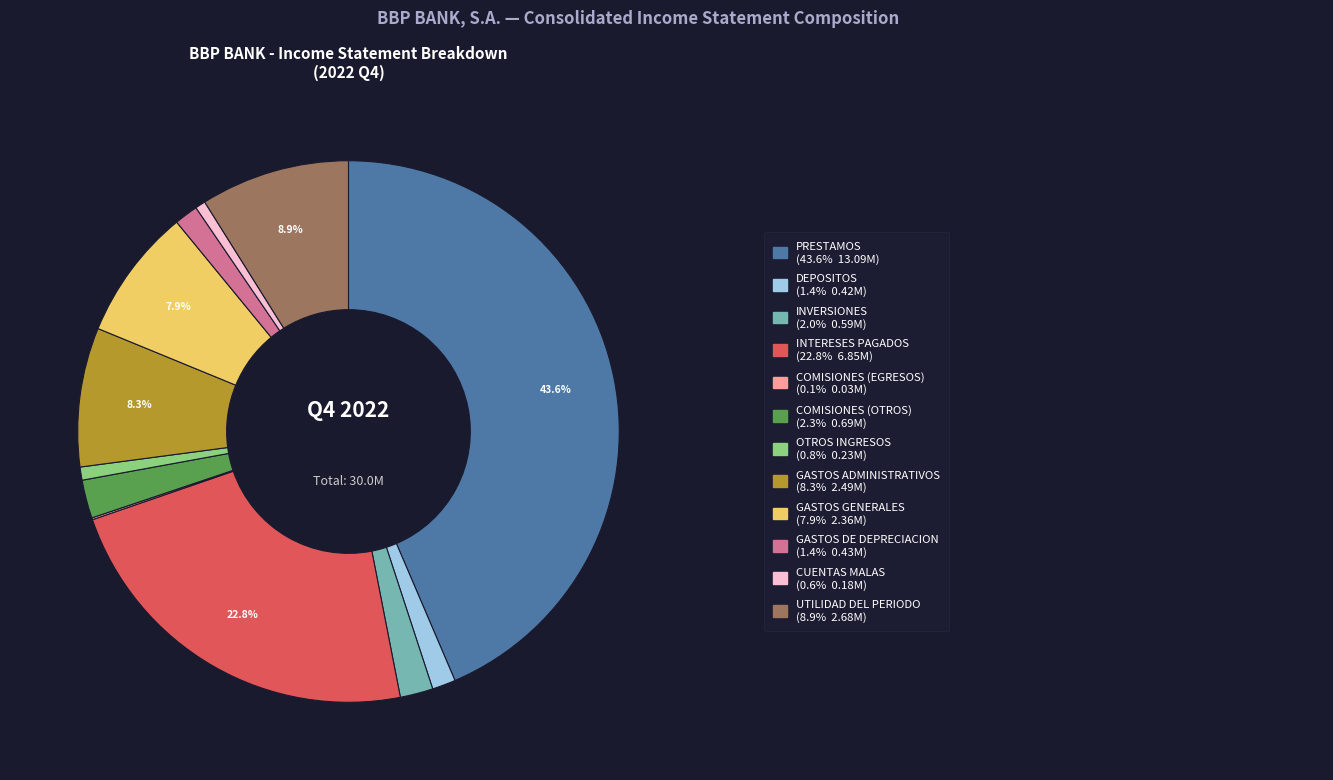

Does any single category account for the majority?

No